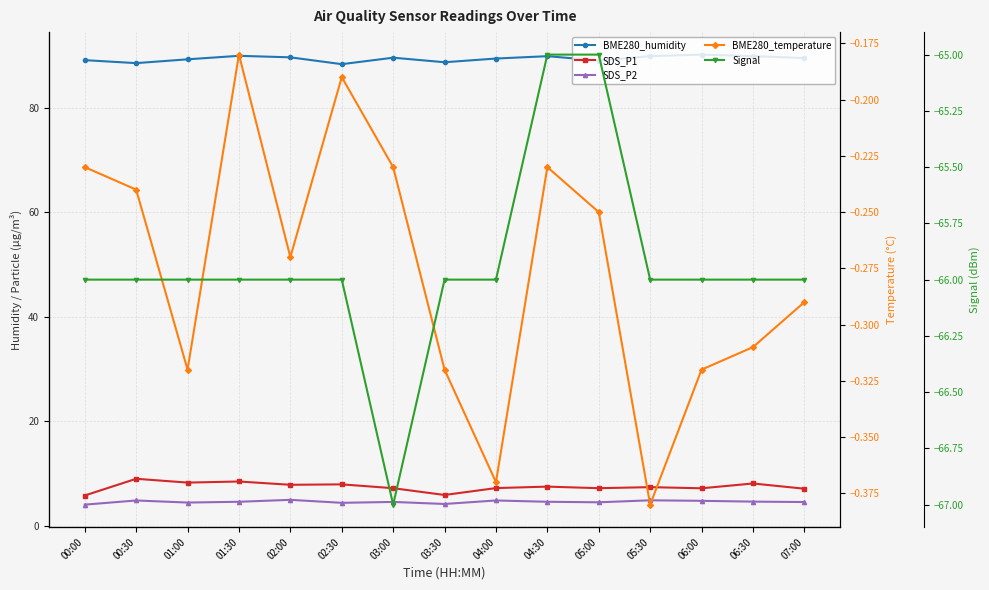

Is the value of SDS_P1 at 01:00 greater than the value of Signal at 03:30?

Yes